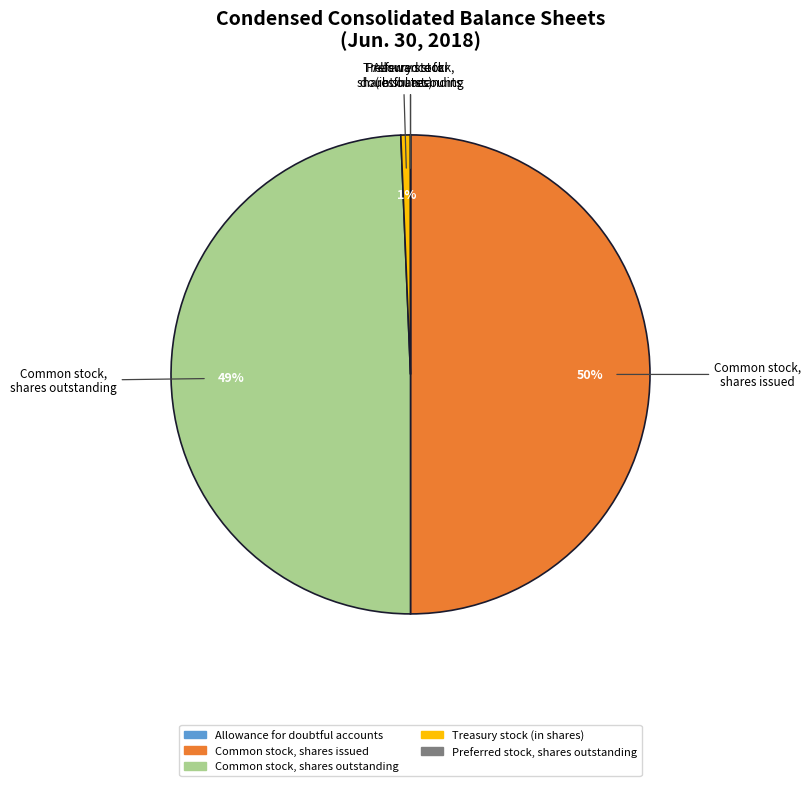

Is the sum of Common stock, shares issued and Treasury stock (in shares) greater than half?

Yes